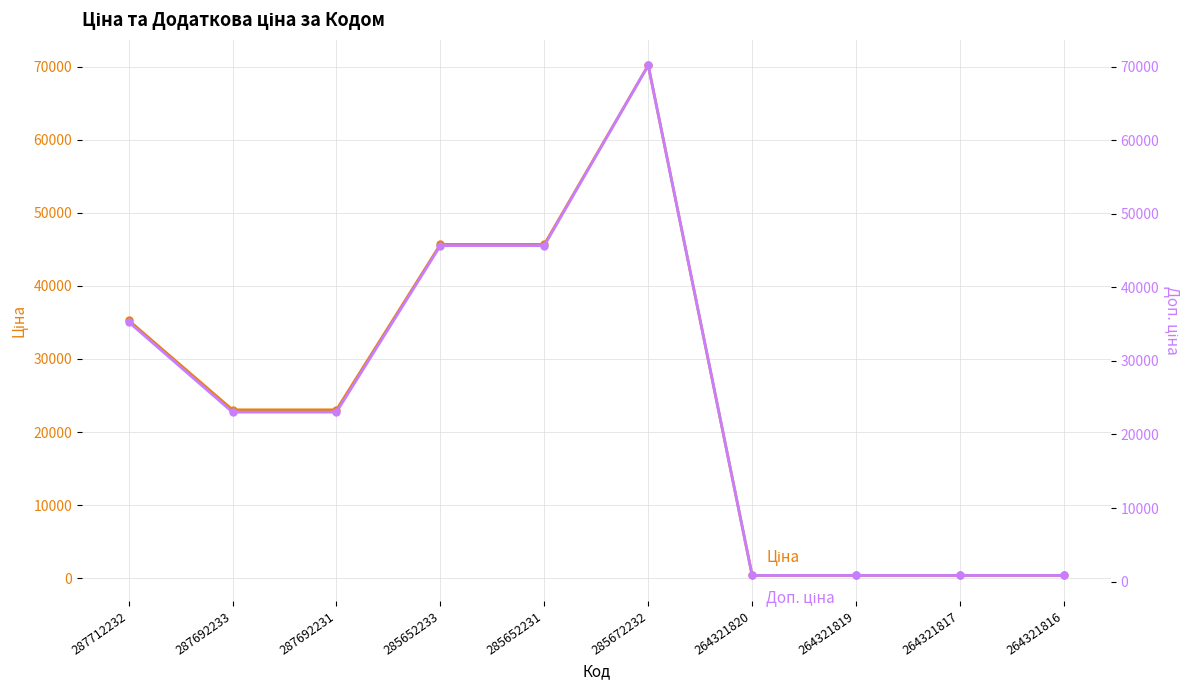

Reading right to left, extract all data points from this chart.

Ціна: 264321816=382.9	264321817=382.9	264321819=382.9	264321820=382.9	285672232=70181.6	285652231=45672.6	285652233=45672.6	287692231=23040.4	287692233=23040.4	287712232=35295.1
Доп. ціна: 264321816=840.0	264321817=840.0	264321819=840.0	264321820=840.0	285672232=70181.6	285652231=45672.6	285652233=45672.6	287692231=23040.4	287692233=23040.4	287712232=35295.1